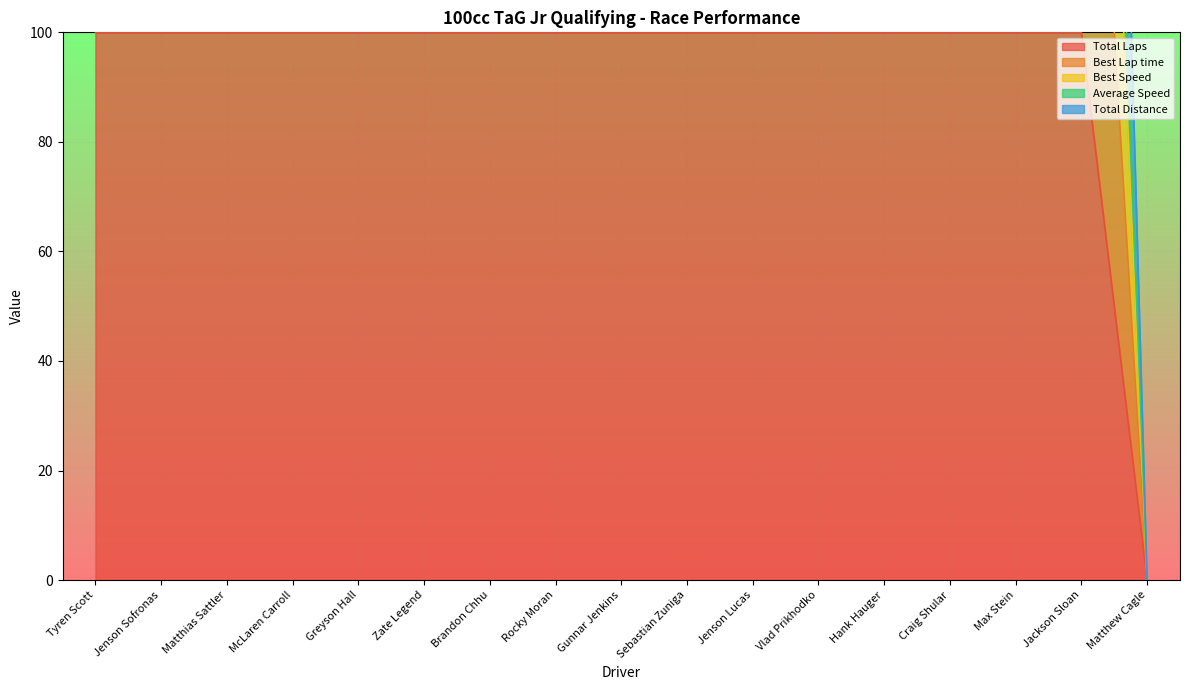

What is the difference between the highest and lowest values at Greyson Hall?

181.3